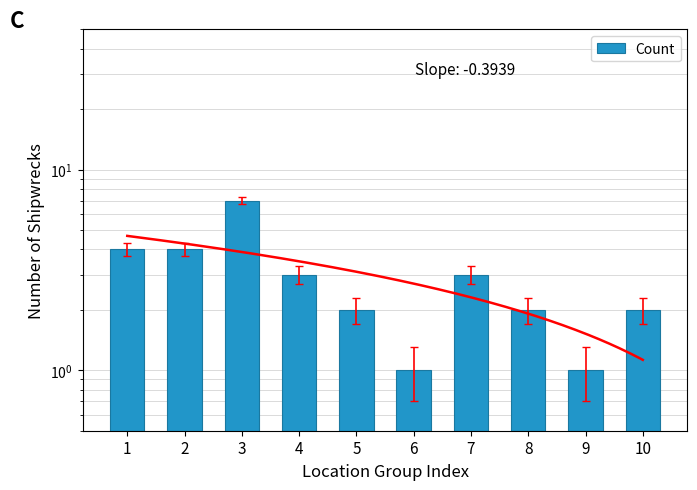

Is it true that the value at 9 is 2?

False